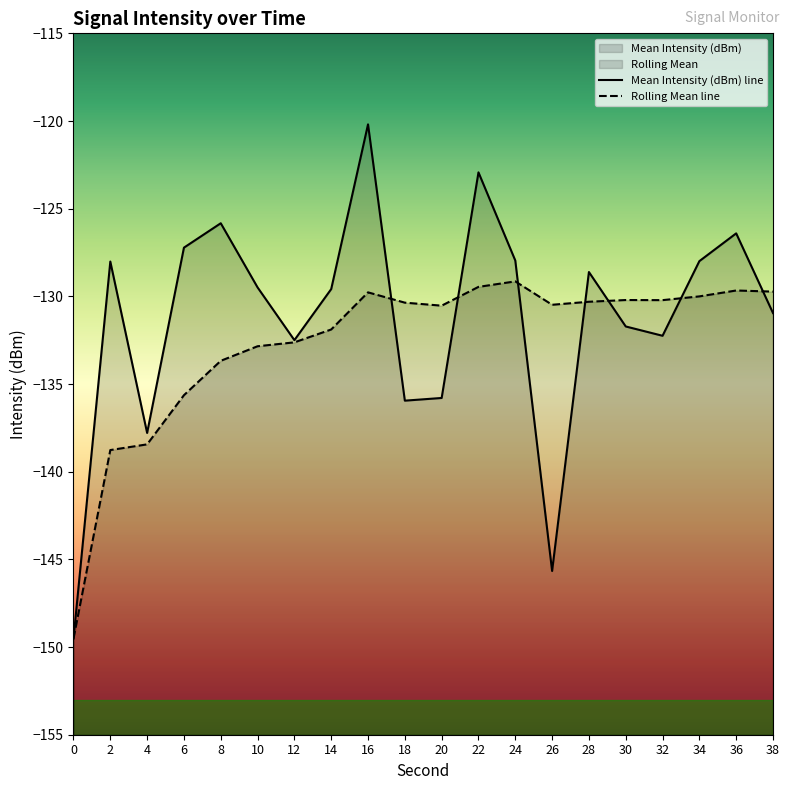

Between 26 and 0, which is larger?

26